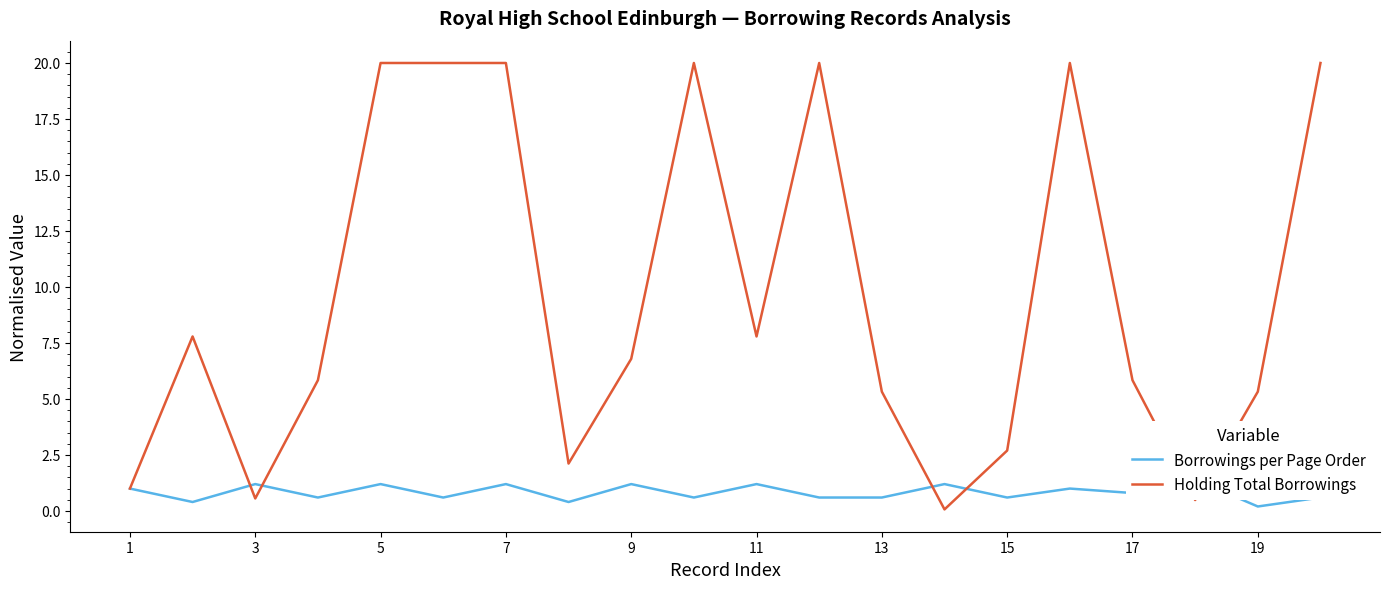

Is the value of Borrowings per Page Order at 9 greater than the value of Holding Total Borrowings at 11?

No